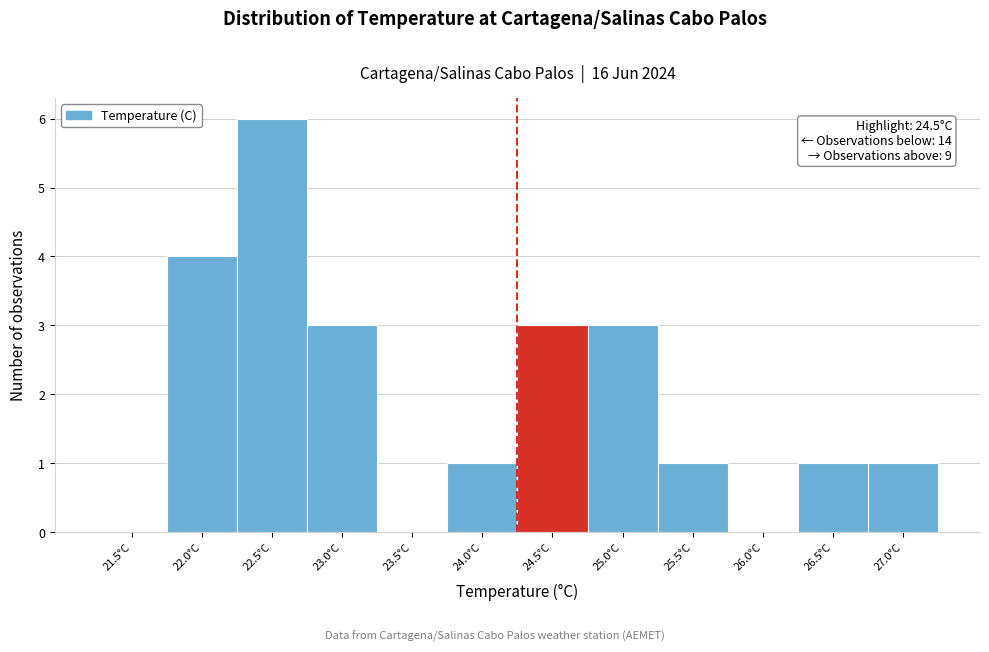

Reading right to left, transcribe all the data shown in this chart.

27.0°C=1	26.5°C=1	26.0°C=0	25.5°C=1	25.0°C=3	24.5°C=3	24.0°C=1	23.5°C=0	23.0°C=3	22.5°C=6	22.0°C=4	21.5°C=0